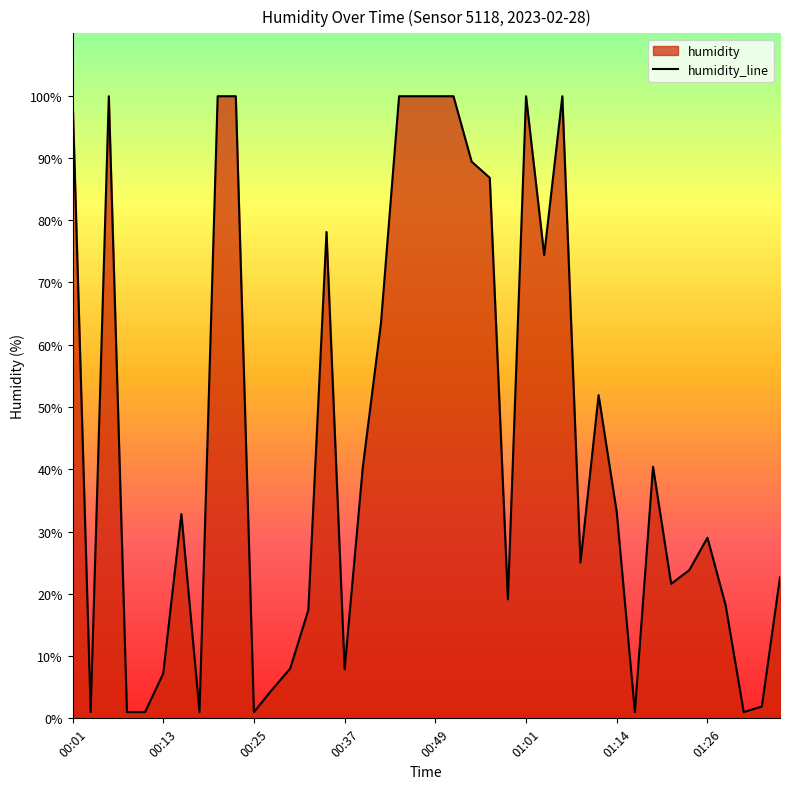

What is the value of the 21st point from the left?

99.9